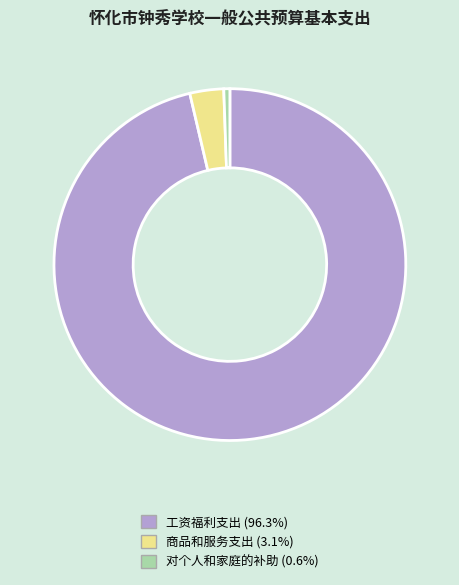

Which slice is the smallest?

对个人和家庭的补助